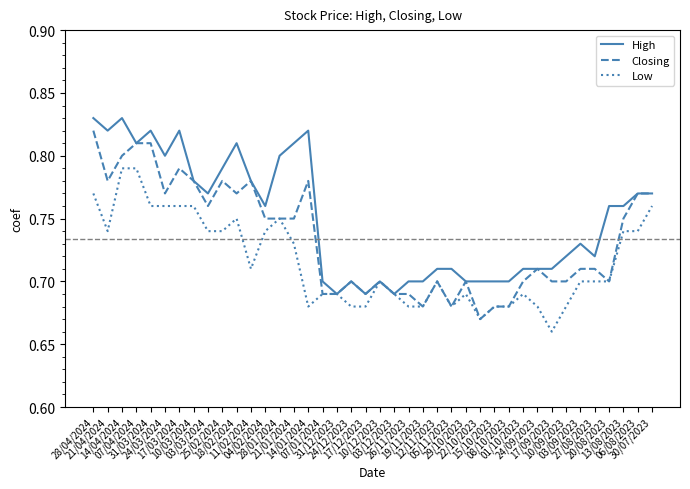

Which series has the largest total across all categories?

High